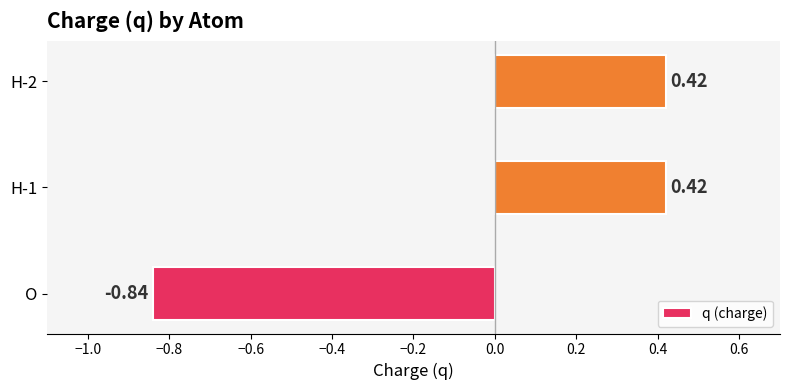

At which category does the chart reach its minimum across all series?

O